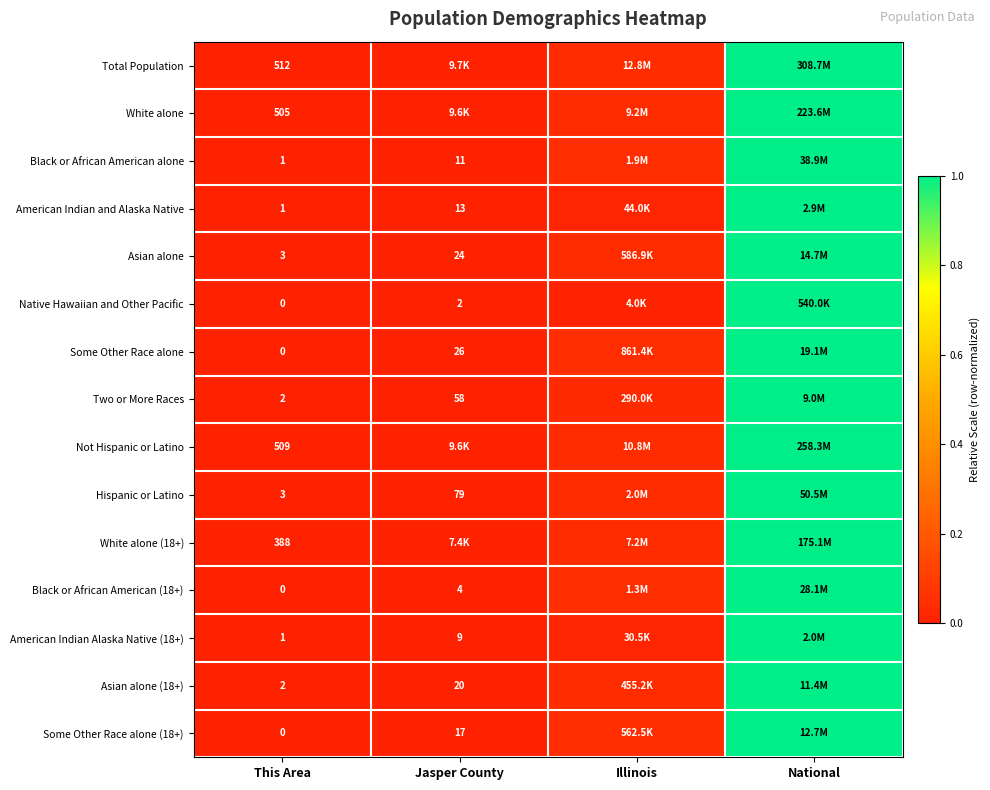

Is the value of Some Other Race alone at This Area greater than the value of Asian alone at This Area?

No